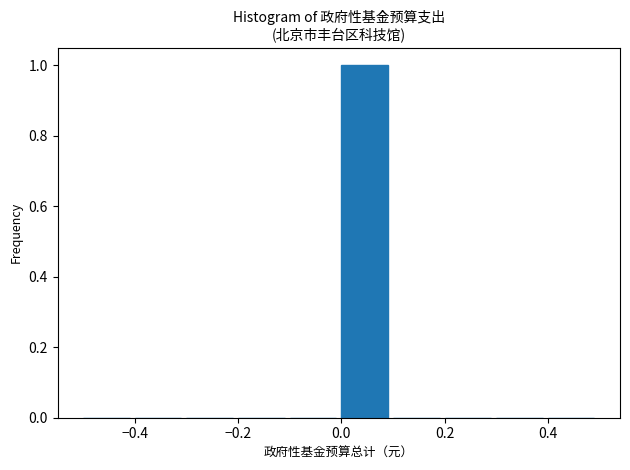

Reading left to right, list every bar in this chart as the range it spans on the x-axis followed by its height. The values are not printed on the chart, so give them approximately, as read against the axis.

-0.5 to -0.4: 0
-0.4 to -0.3: 0
-0.3 to -0.2: 0
-0.2 to -0.1: 0
-0.1 to 0.0: 0
0.0 to 0.1: 1
0.1 to 0.2: 0
0.2 to 0.3: 0
0.3 to 0.4: 0
0.4 to 0.5: 0